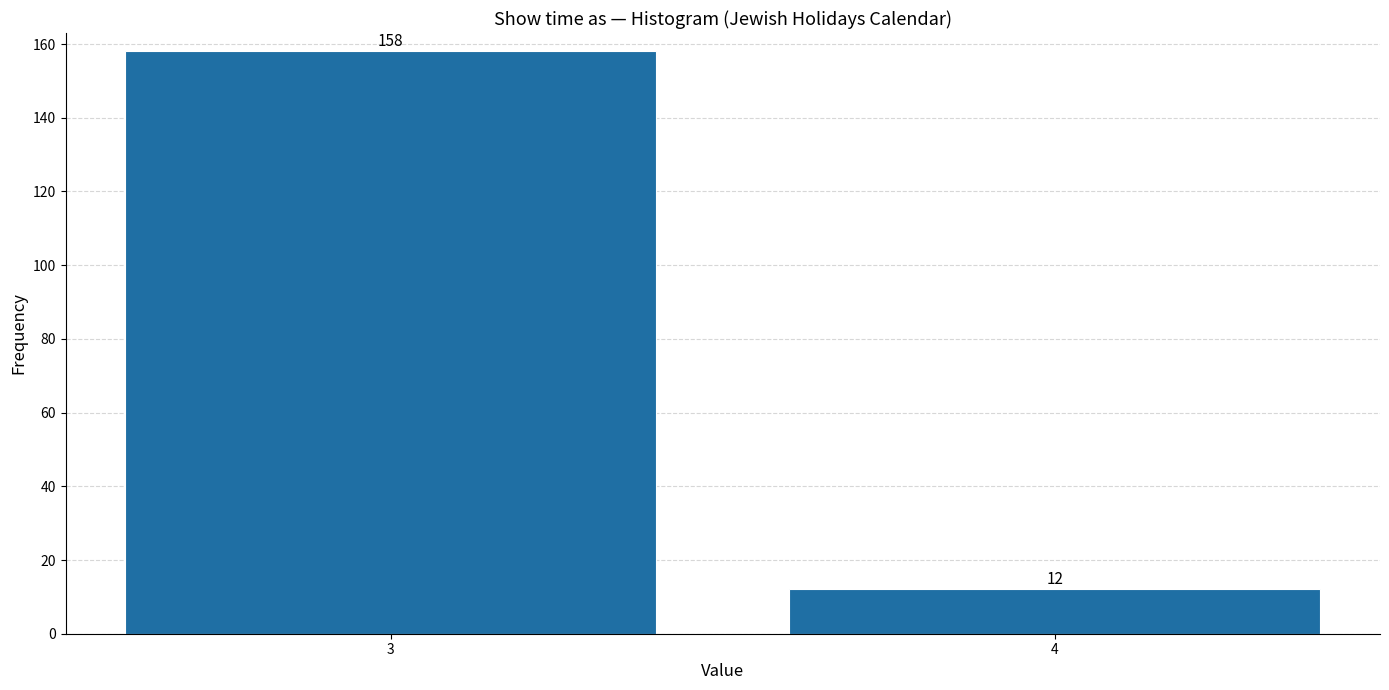

Reading right to left, transcribe all the data shown in this chart.

4=12	3=158